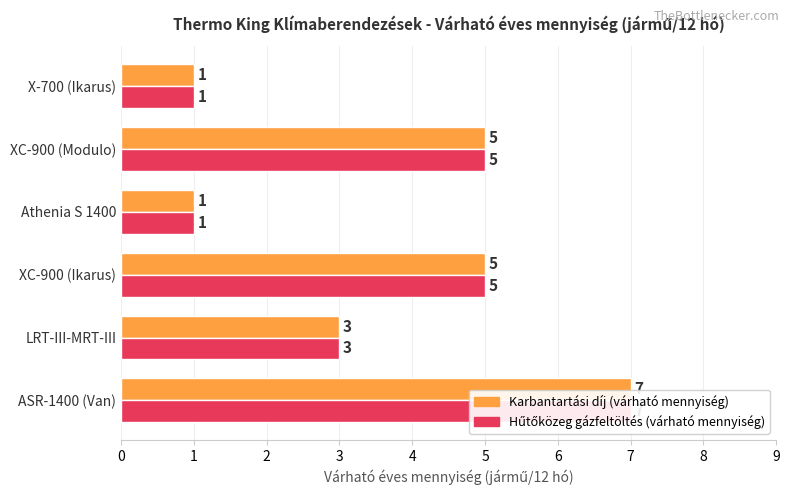

What is the difference between the second highest and second lowest values in the Karbantartási díj (várható mennyiség) series?

4